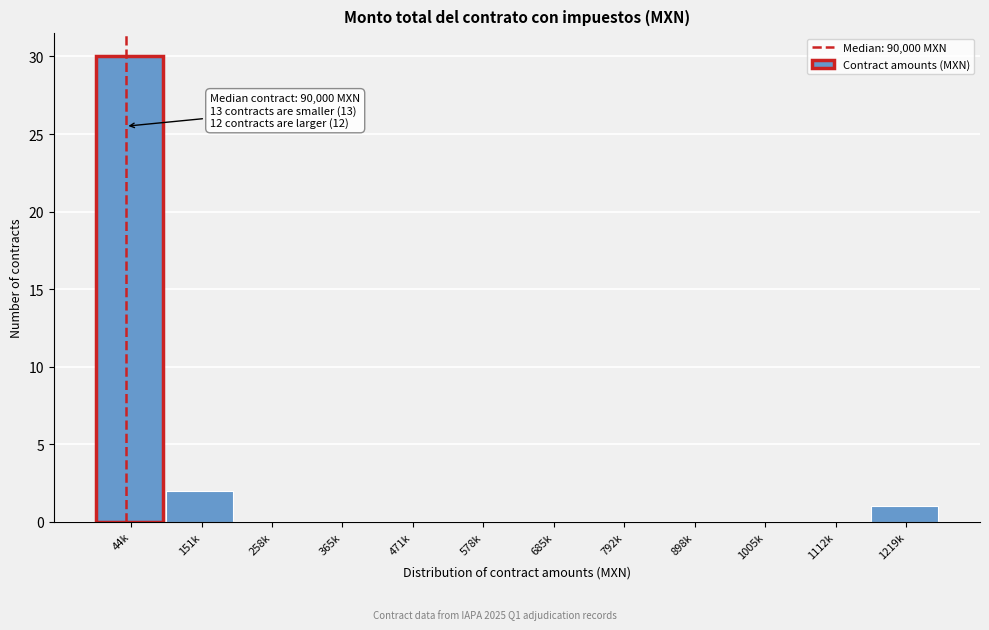

Reading left to right, extract all data points from this chart.

44k=30	151k=2	258k=0	365k=0	471k=0	578k=0	685k=0	792k=0	898k=0	1005k=0	1112k=0	1219k=1